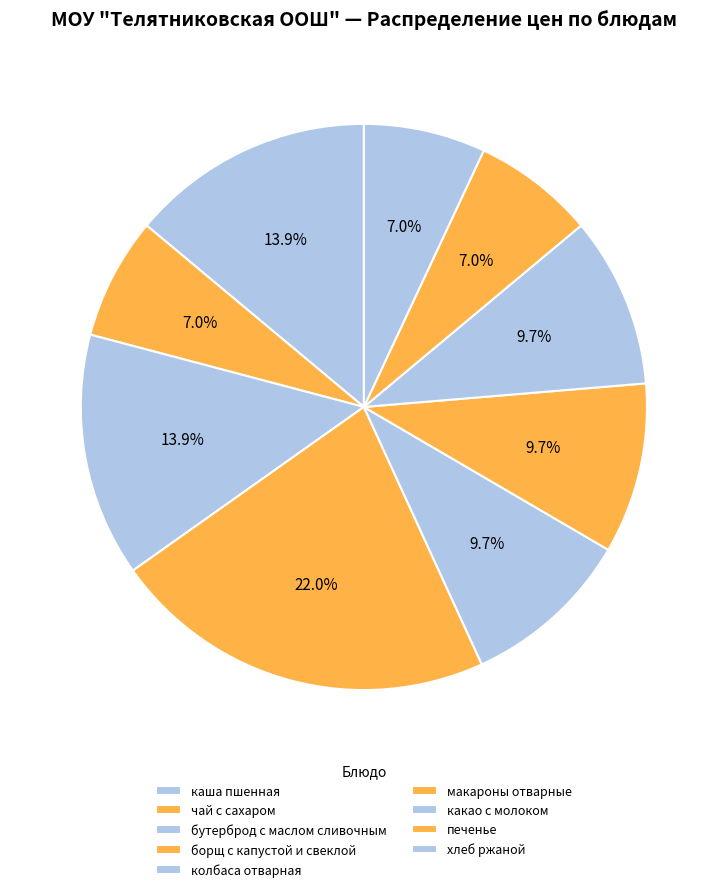

True or false: каша пшенная accounts for 7% of the total.

False